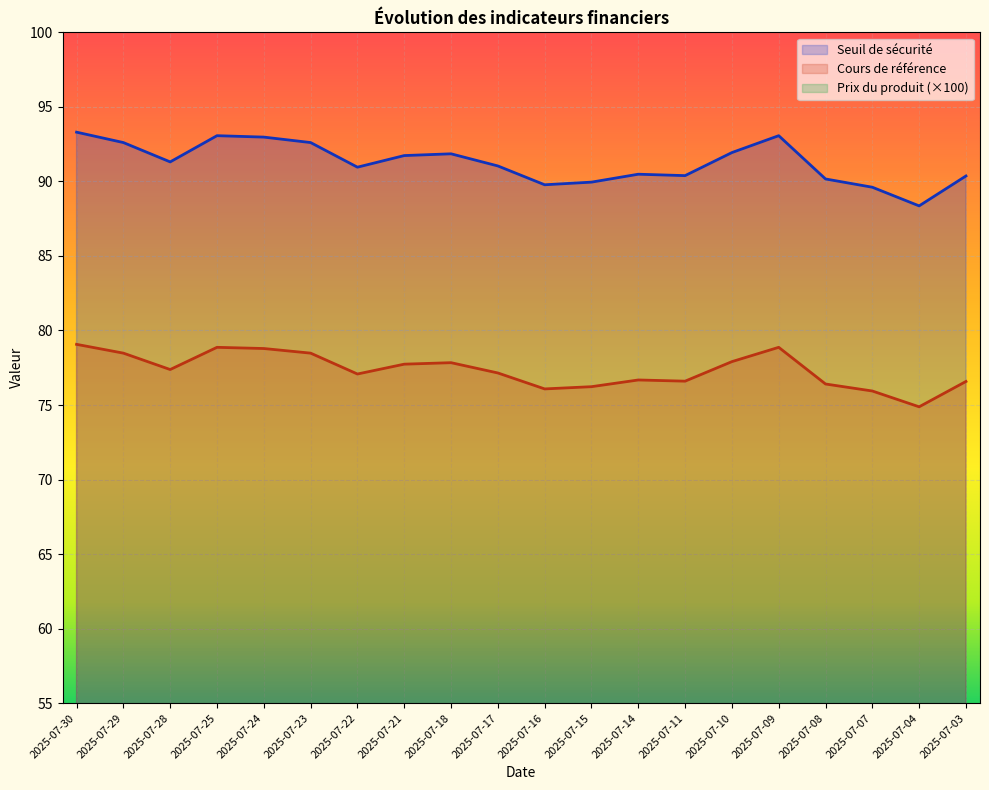

True or false: Seuil de sécurité has a value of 159.4 at 2025-07-07.

False